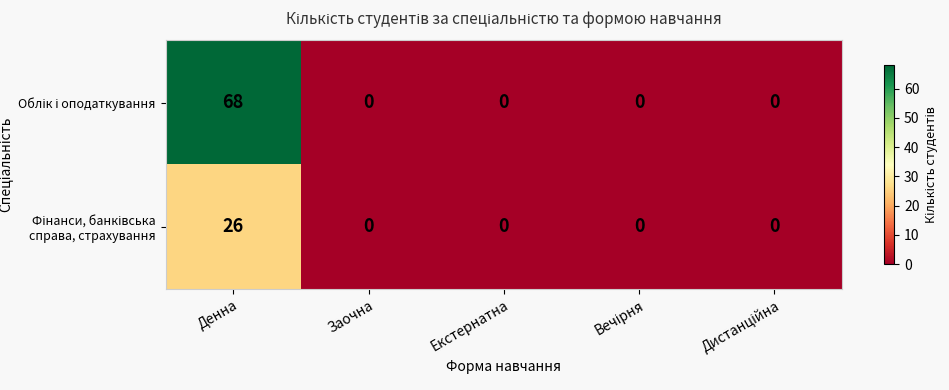

What is the difference between the highest and lowest values at Денна?

42